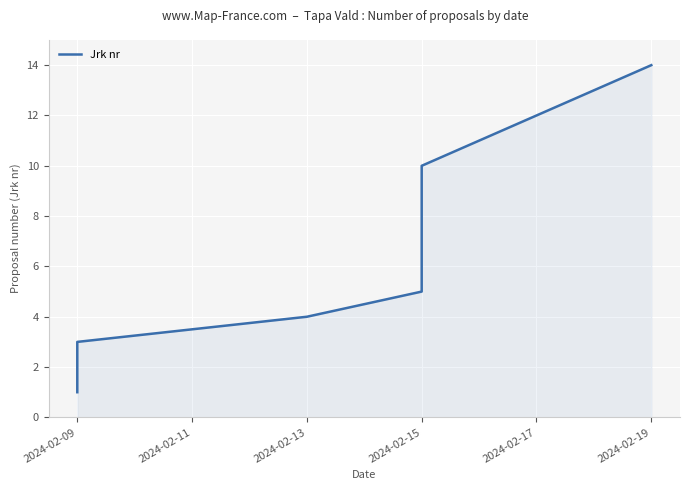

How many series are shown in this chart?

1